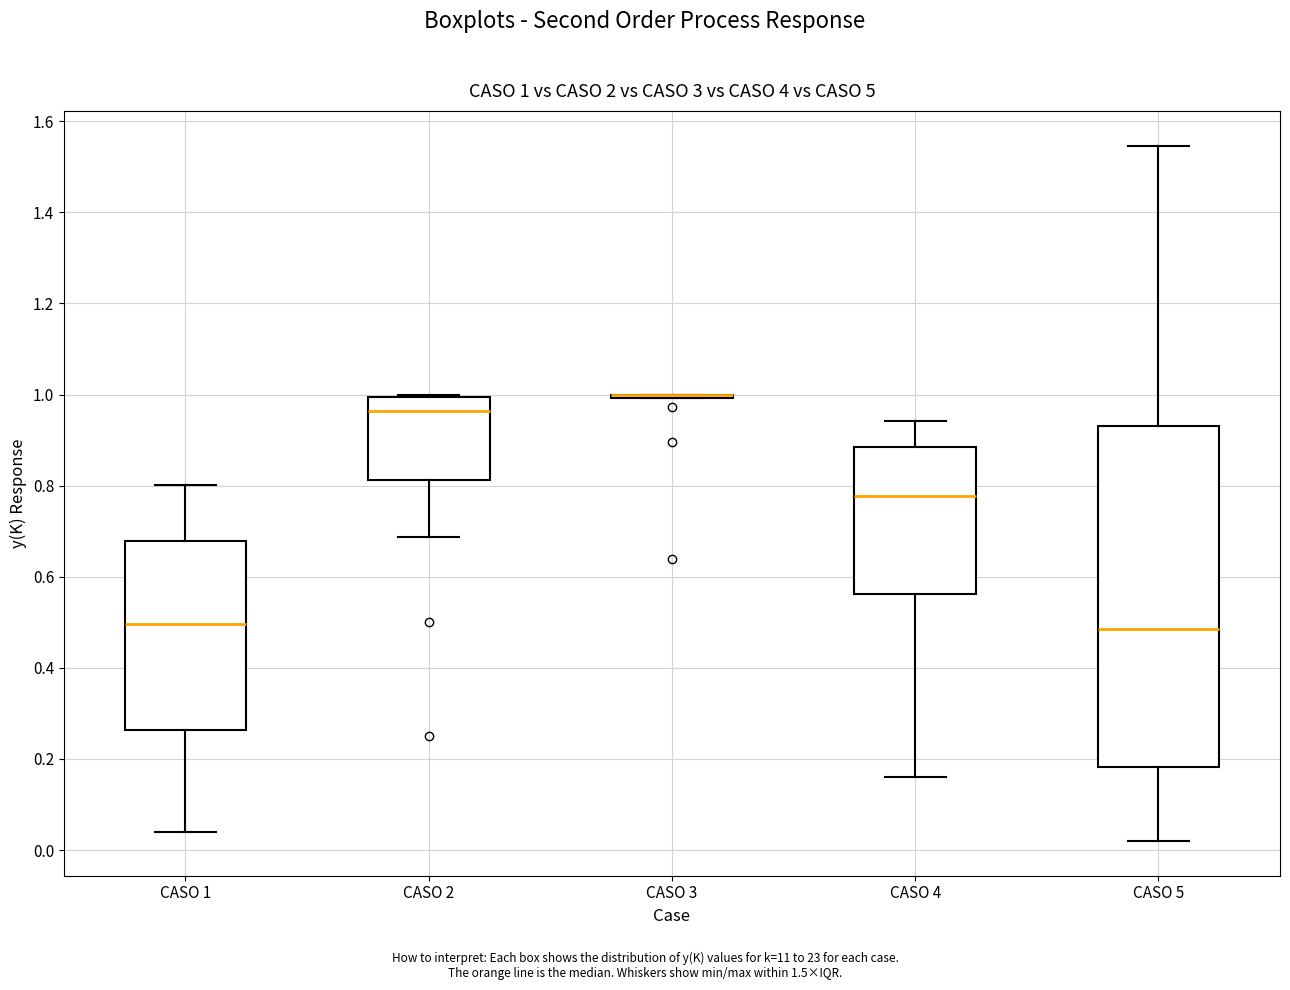

Which box is the tallest, from its lower edge to its upper edge?

CASO 5